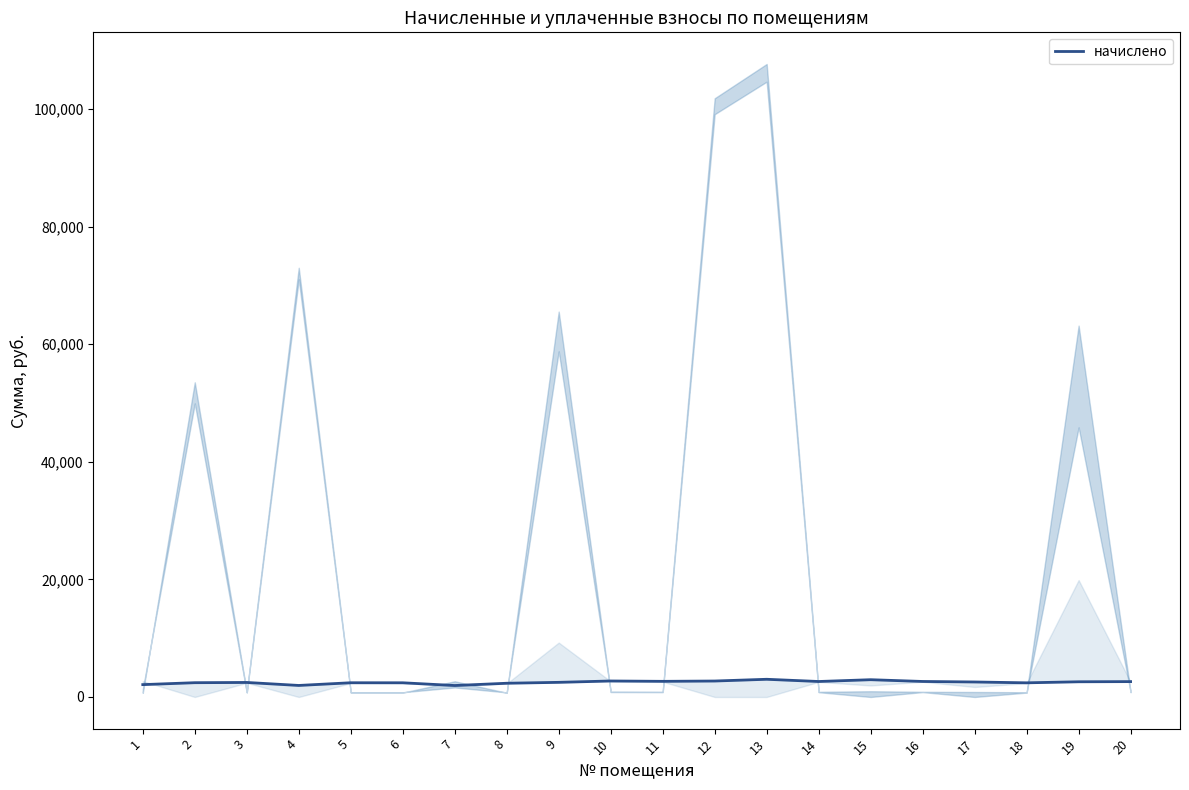

At which label is the value closest to 2479?

3